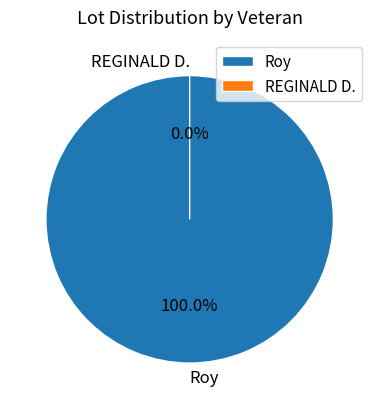

Does REGINALD D. represent more than half of the total?

No